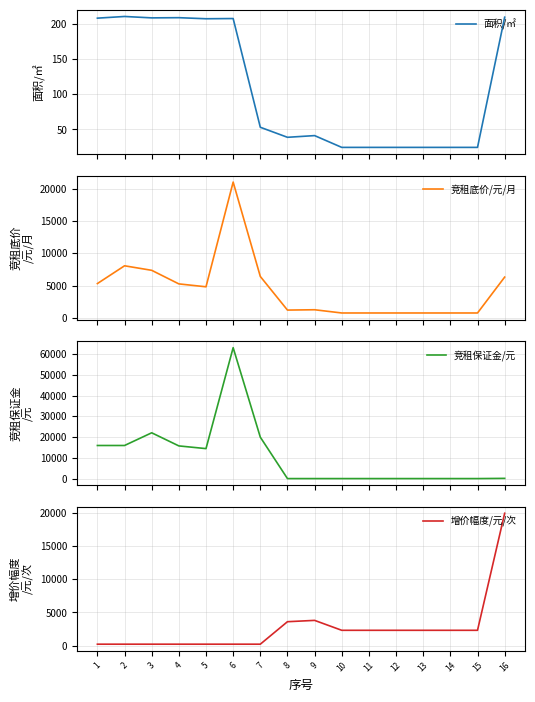

What is the total value across all series at 11?

3174.5